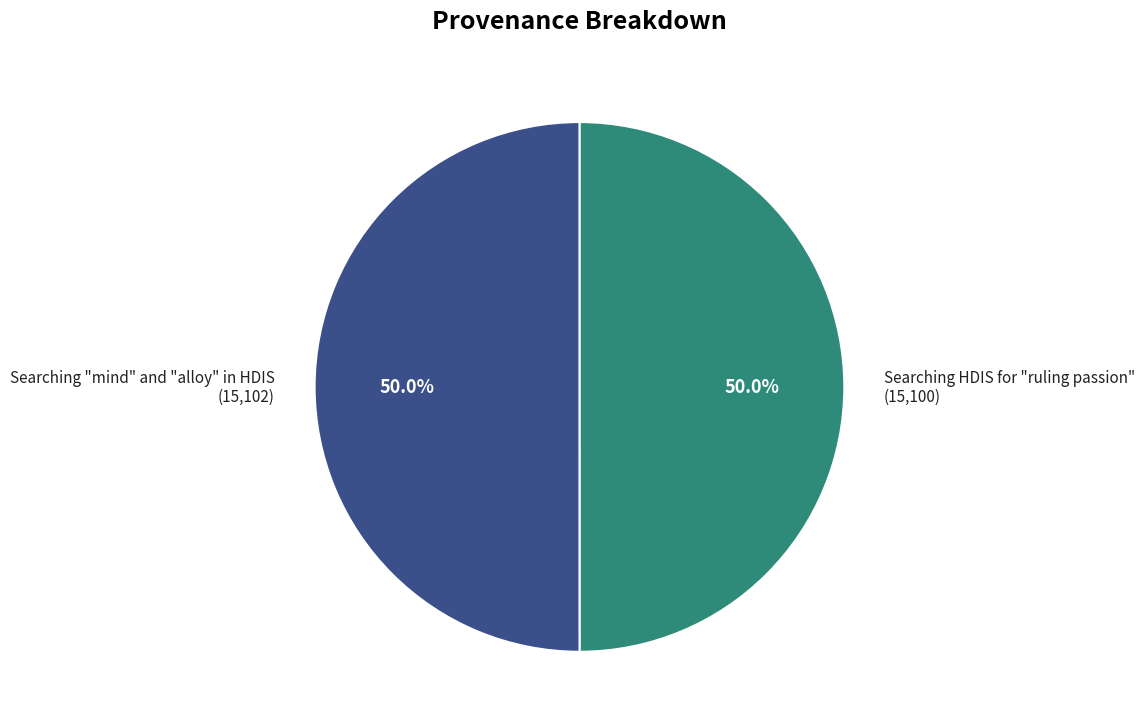

How much of the chart is everything except Searching "mind" and "alloy" in HDIS?

50.0%